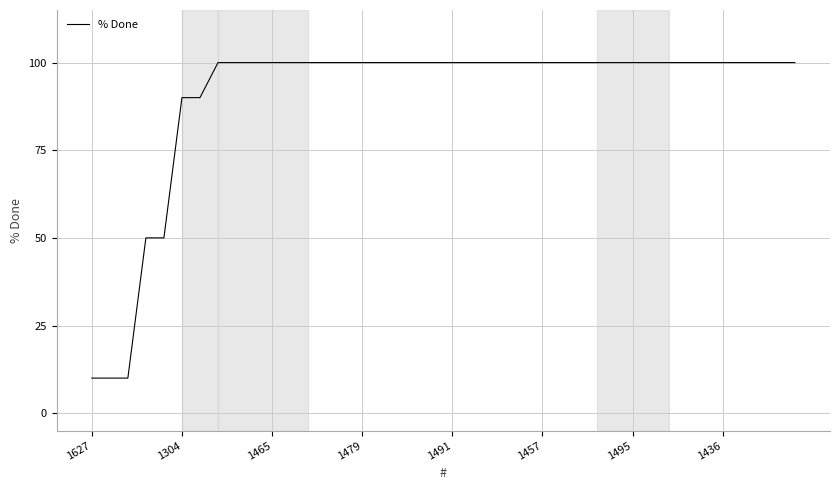

What is the maximum value shown in the chart?

100